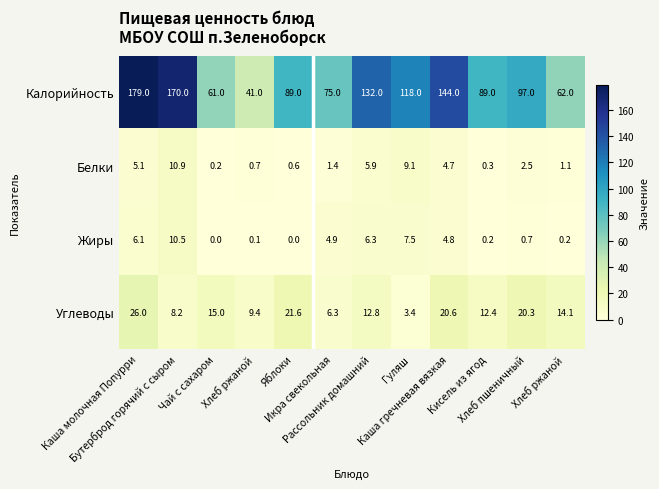

What is the total value across all series at Чай с сахаром?

76.2